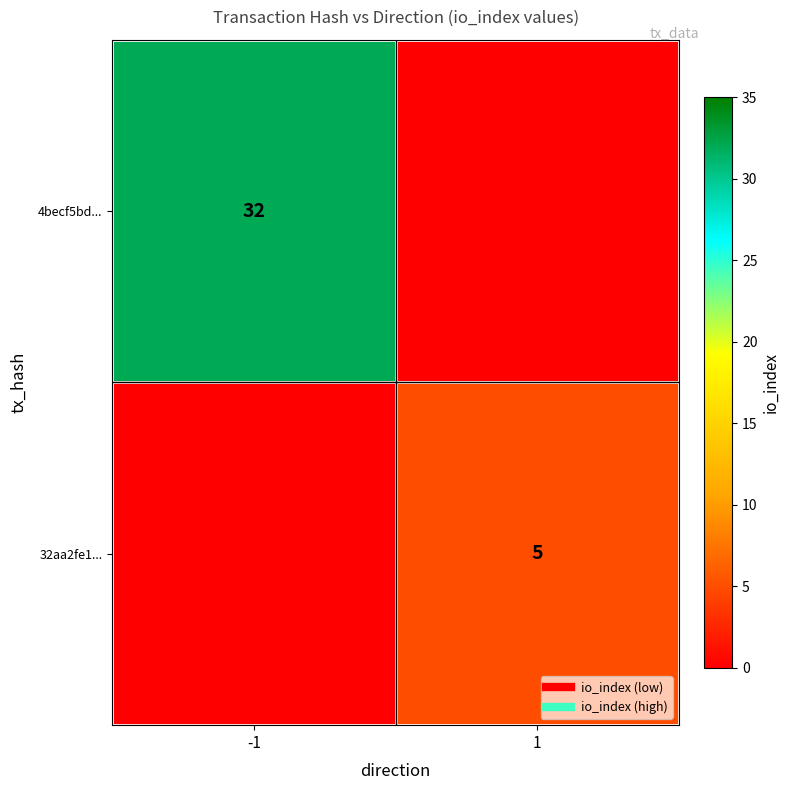

Is the value of 4becf5bd... at -1 greater than the value of 32aa2fe1... at 1?

Yes